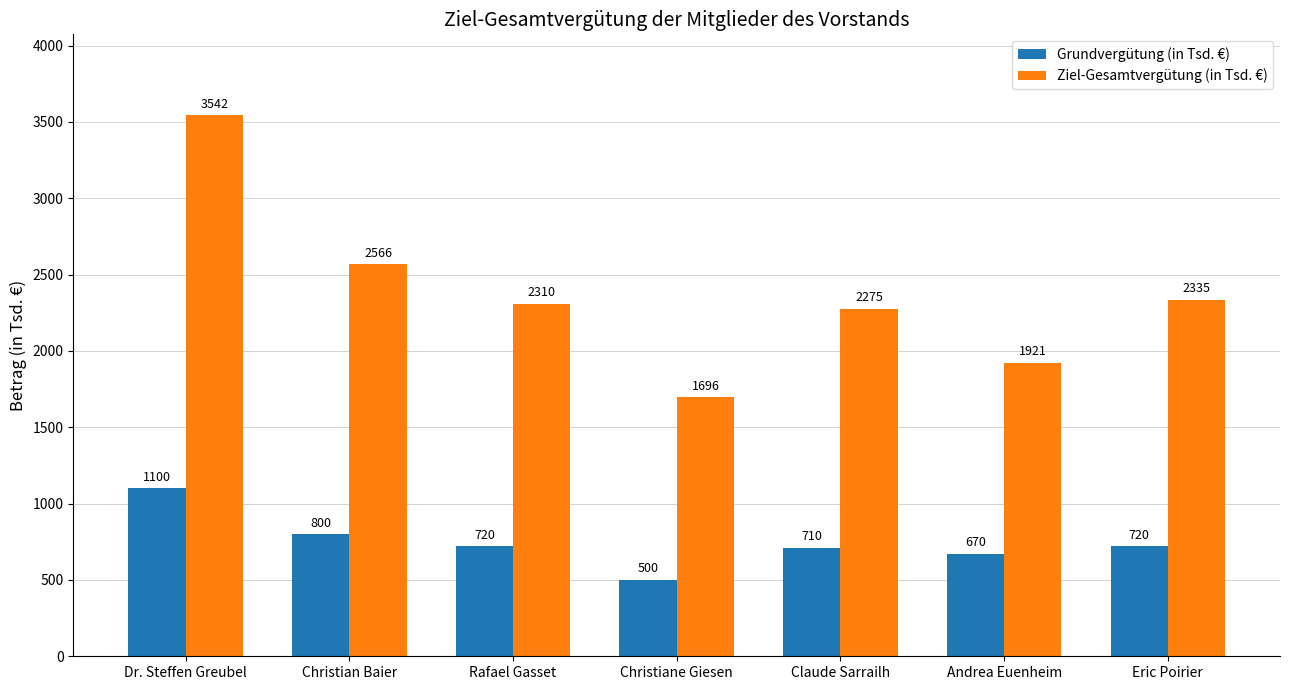

What is the approximate value of Ziel-Gesamtvergütung (in Tsd. €) at Claude Sarrailh, to the nearest 100?

2300